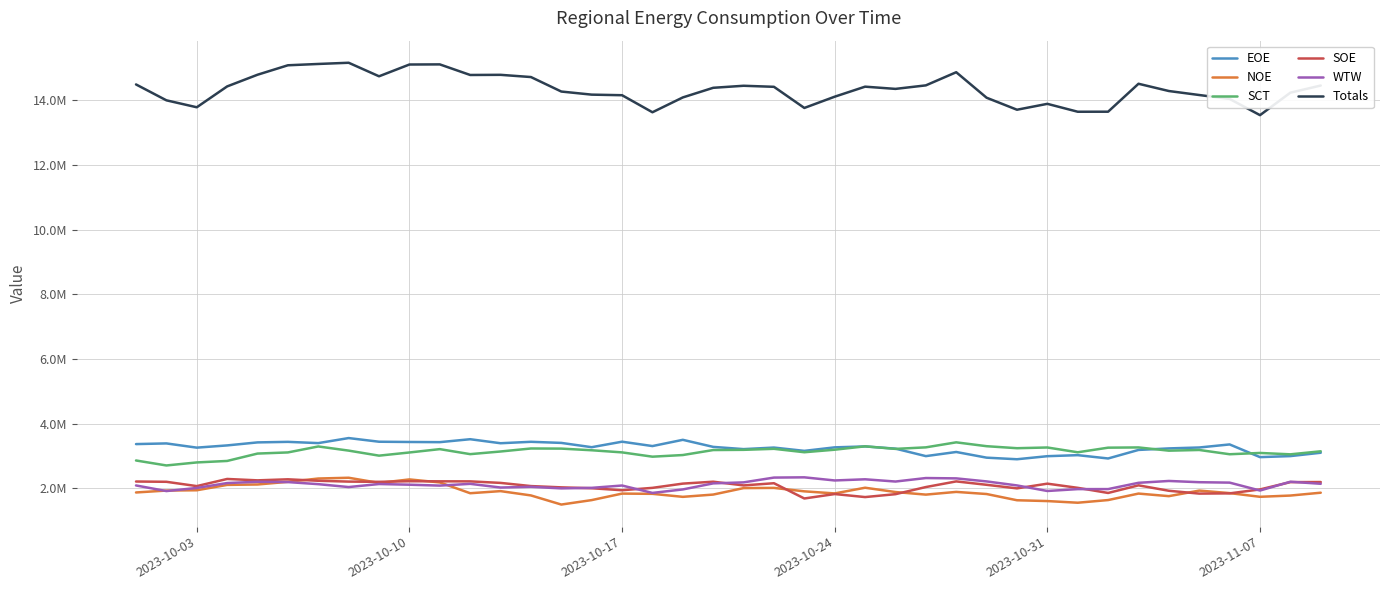

What are all the series names shown in the legend?

EOE, NOE, SCT, SOE, WTW, Totals